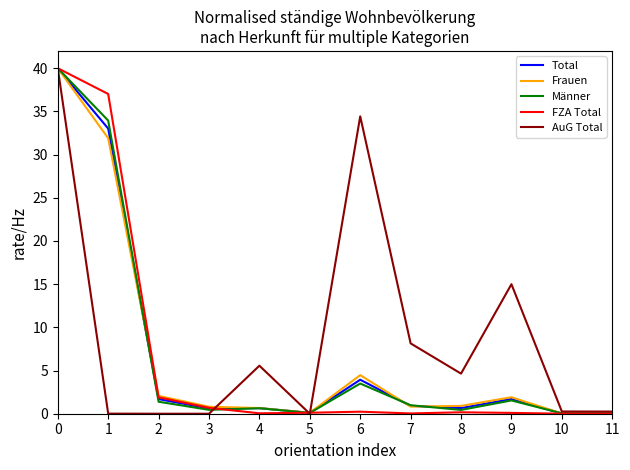

The value of AuG Total at 3 is 0.0. True or false?

True